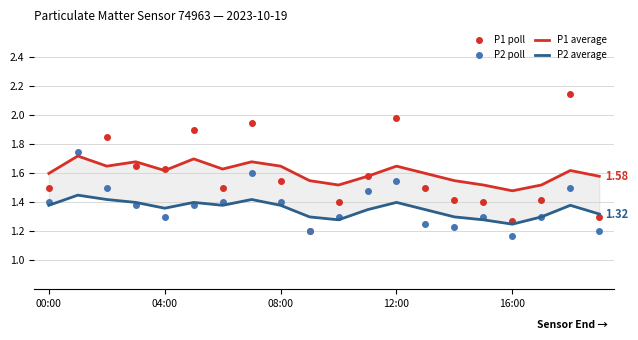

Which series has the widest spread of values?

P1 poll